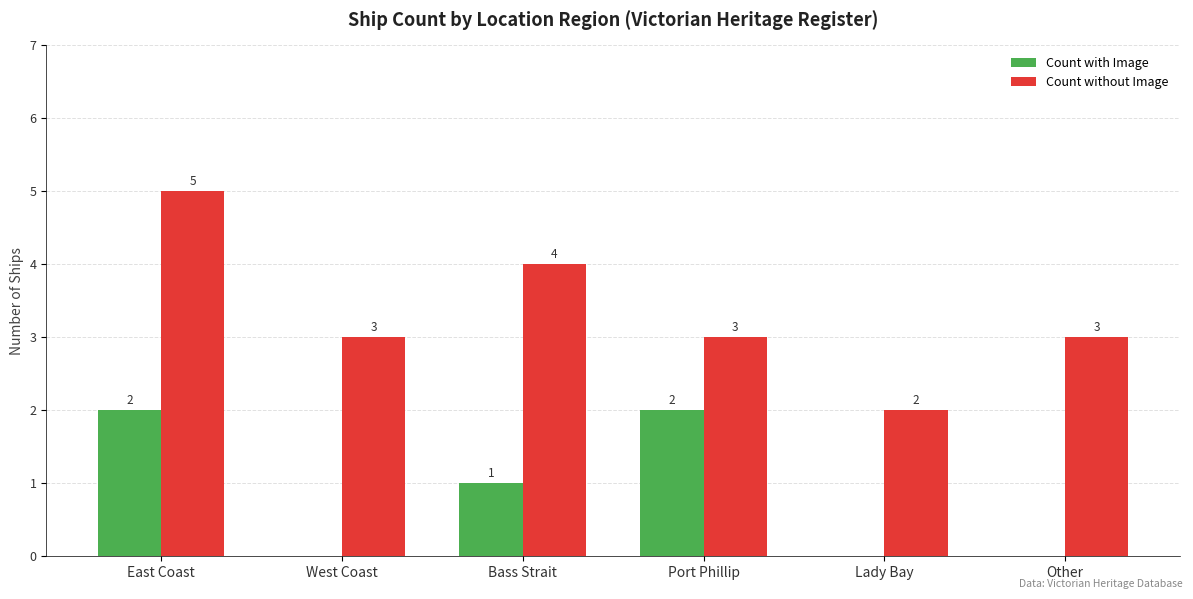

At which category is the sum across all series the highest?

East Coast